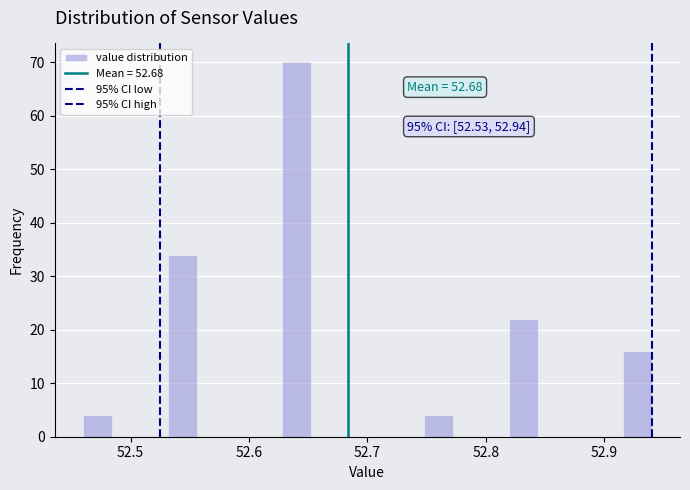

Read against the x-axis, roughly where is the centre of the tallest bar?

52.64